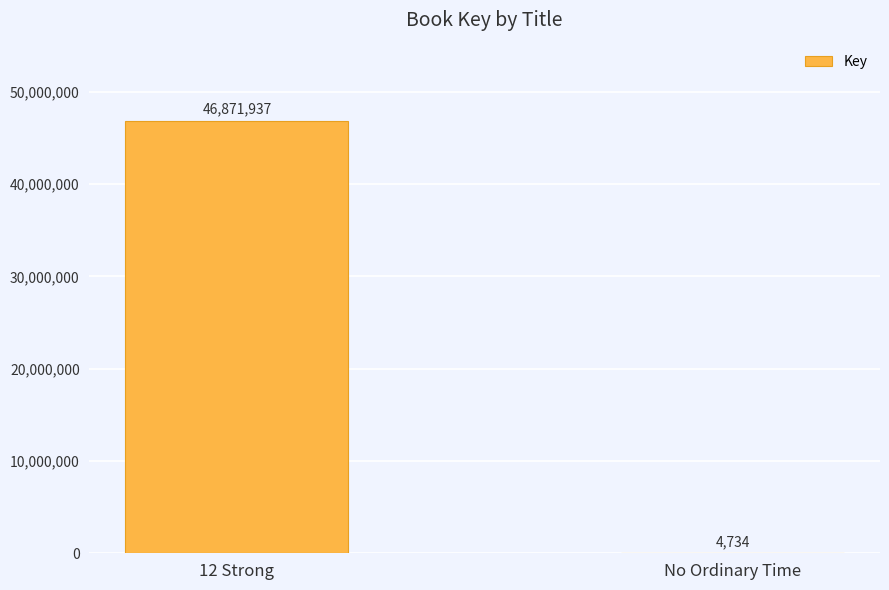

What is the change in value from 12 Strong to No Ordinary Time?

-46867203